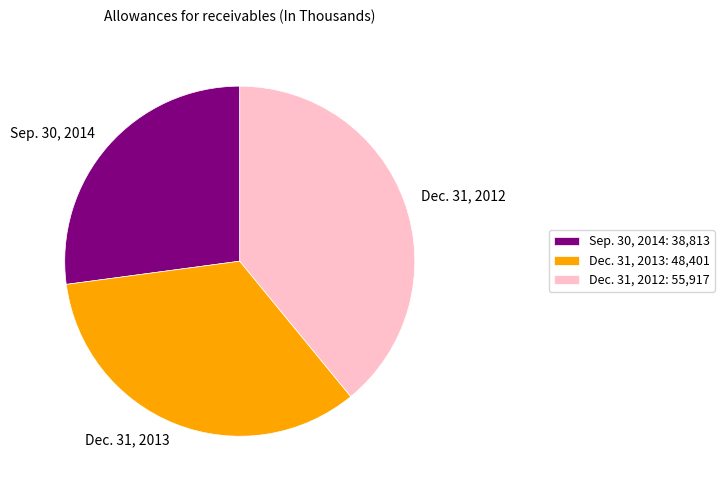

Approximately how many times larger is the value at Dec. 31, 2013 compared to Sep. 30, 2014?

1.2